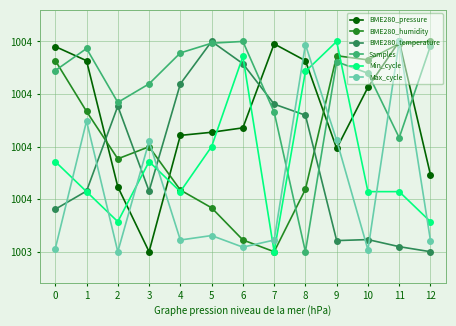

Is the value of Samples at 11 greater than the value of Min_cycle at 7?

Yes